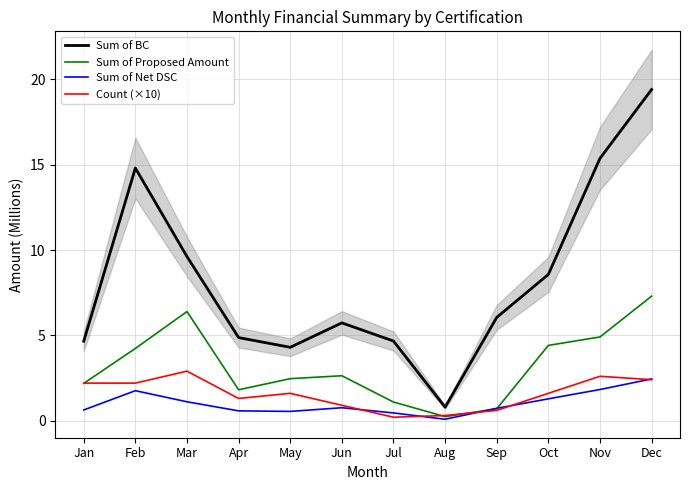

What is the total value across all series at May?

8.9